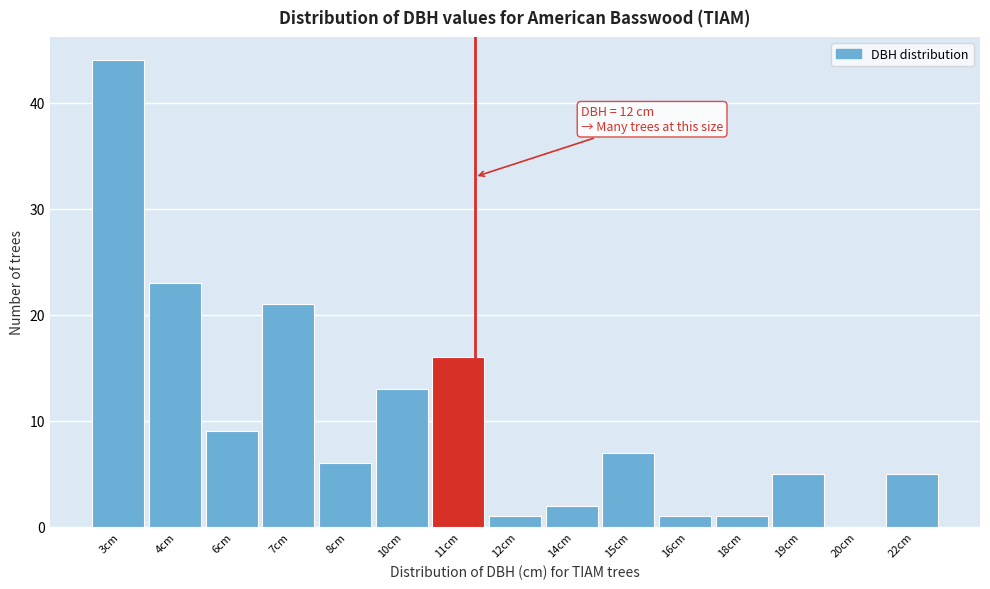

Reading left to right, list all the values displayed in this chart.

3cm=44	4cm=23	6cm=9	7cm=21	8cm=6	10cm=13	11cm=16	12cm=1	14cm=2	15cm=7	16cm=1	18cm=1	19cm=5	20cm=0	22cm=5